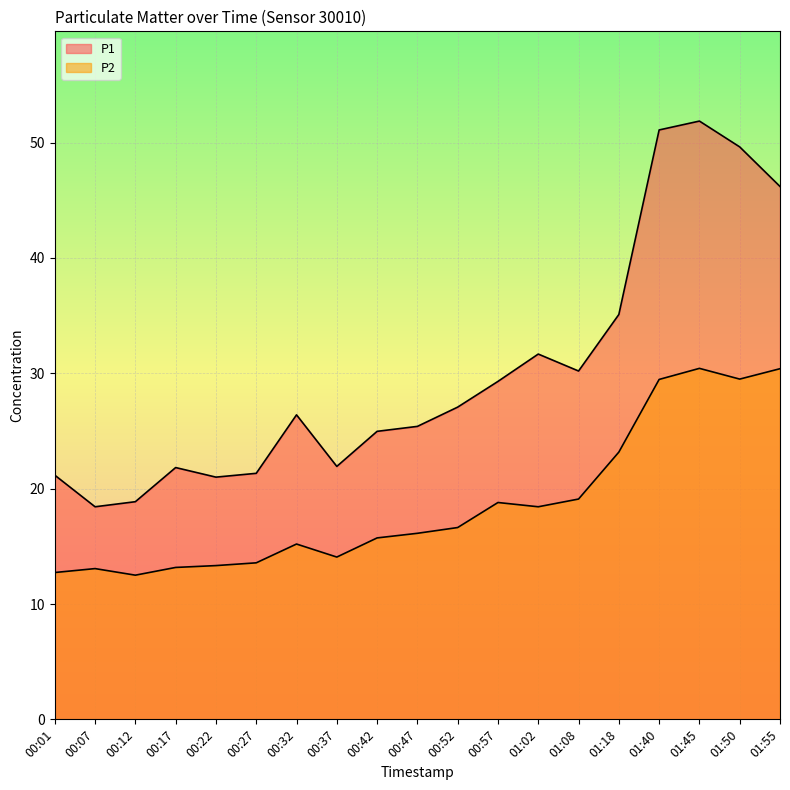

How many values in the P2 series are below 16?

9